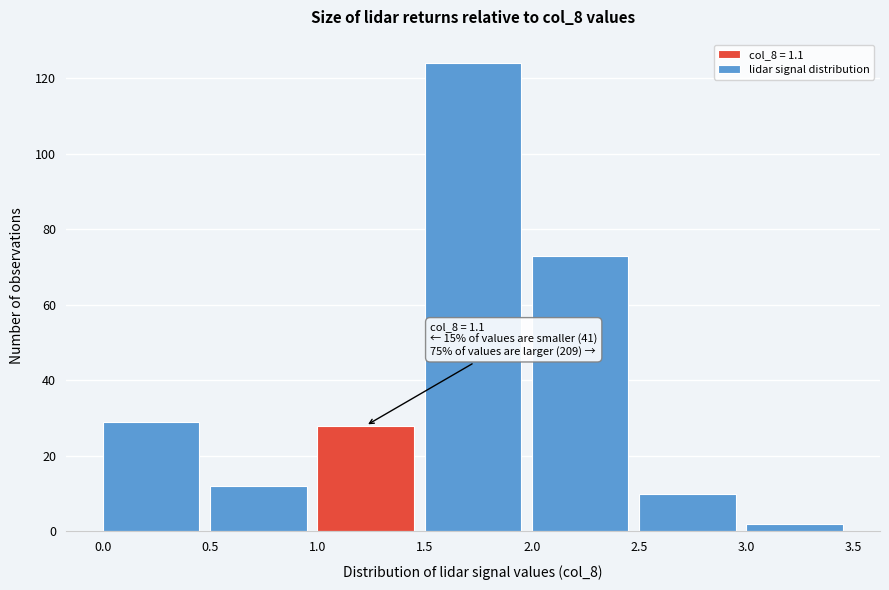

Over which range of the x-axis is the bar tallest?

1.5 to 2.0